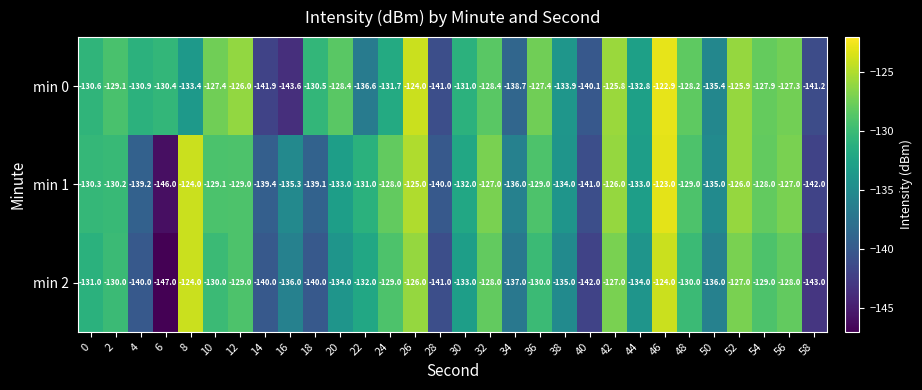

At how many categories does at least one series exceed -132?

21